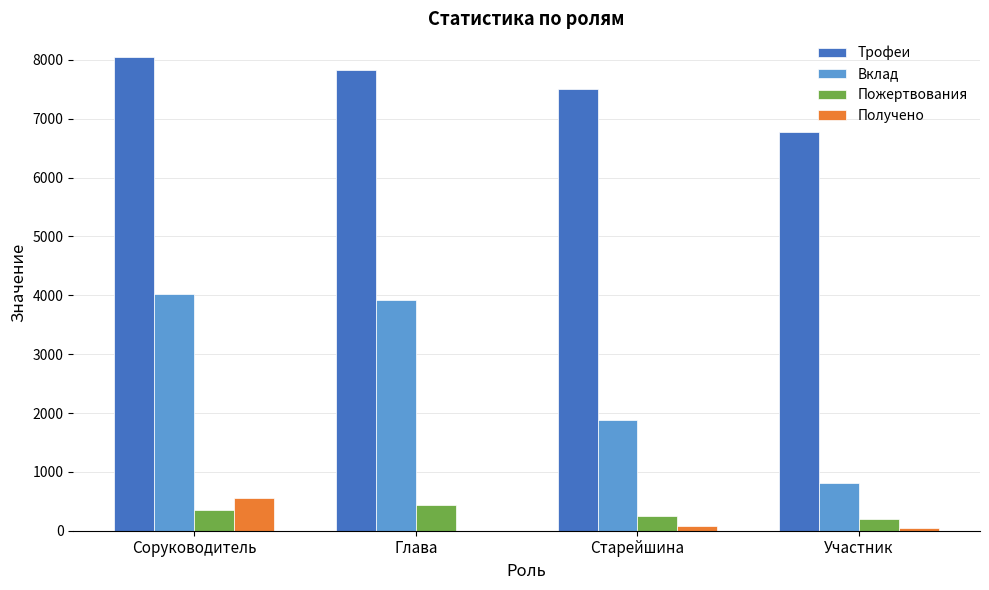

Which series changed the most between Соруководитель and Глава?

Получено